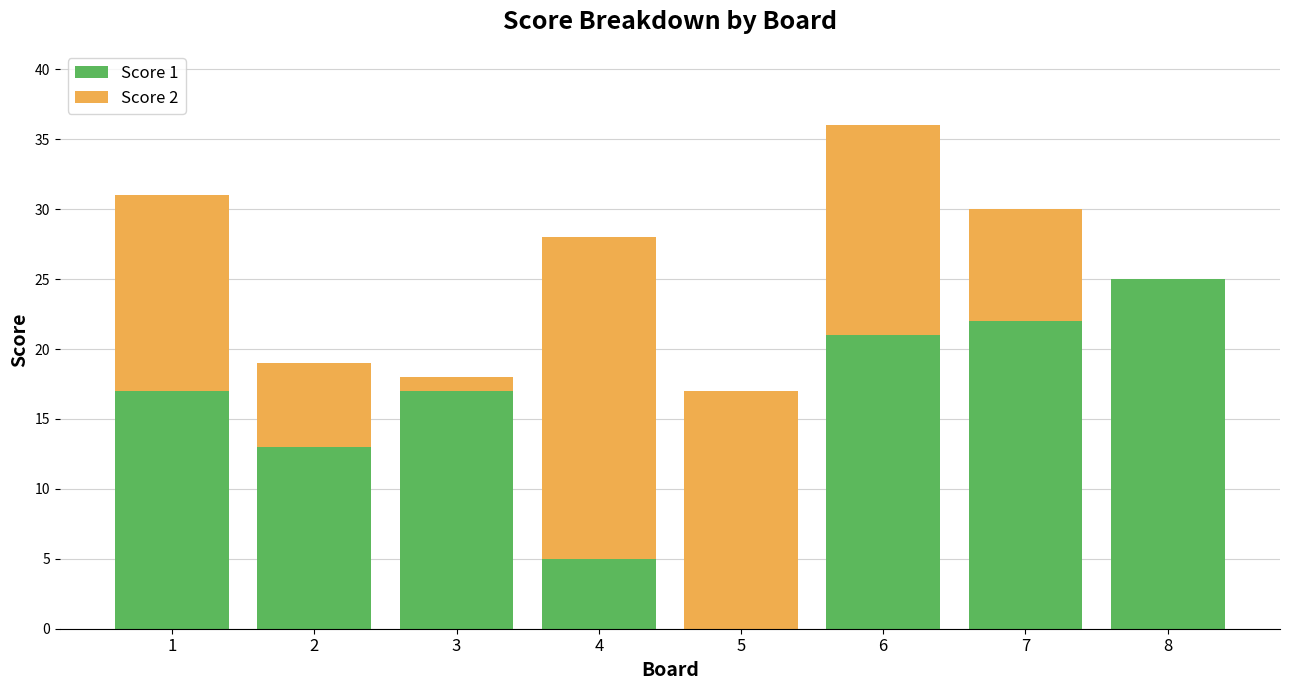

The Score 1 series shows 29 at 6. True or false?

False